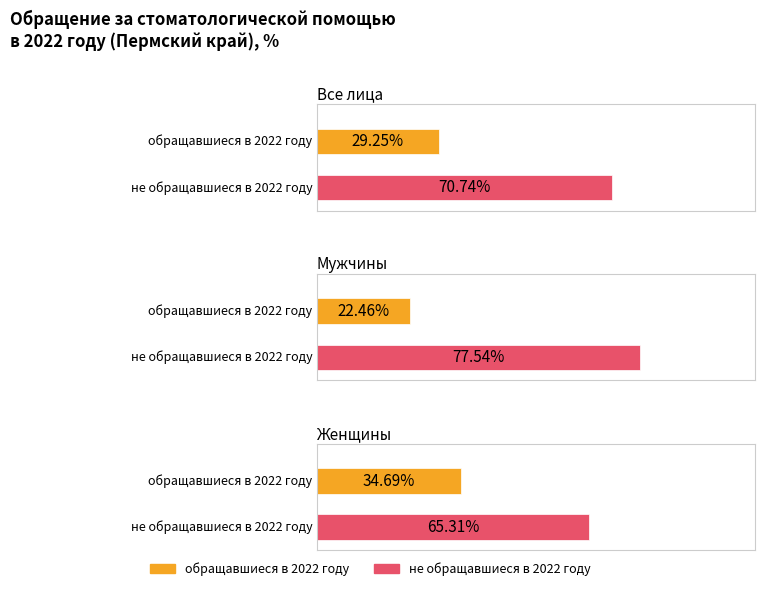

How many groups of bars are there?

3